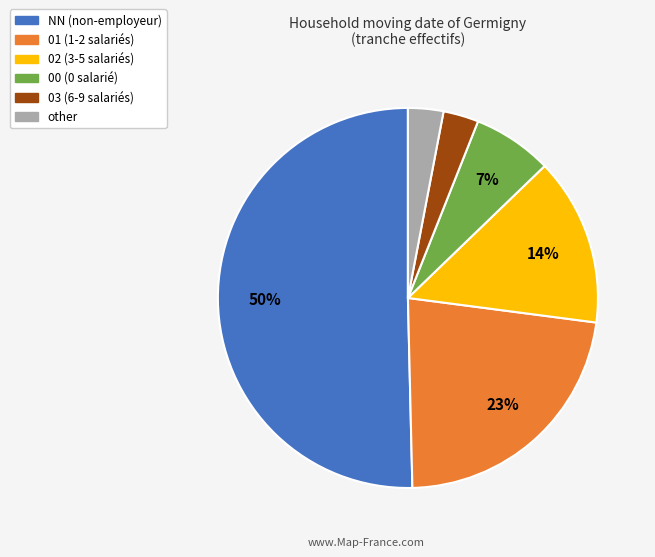

To the nearest percent, what is the average slice percentage?

17%